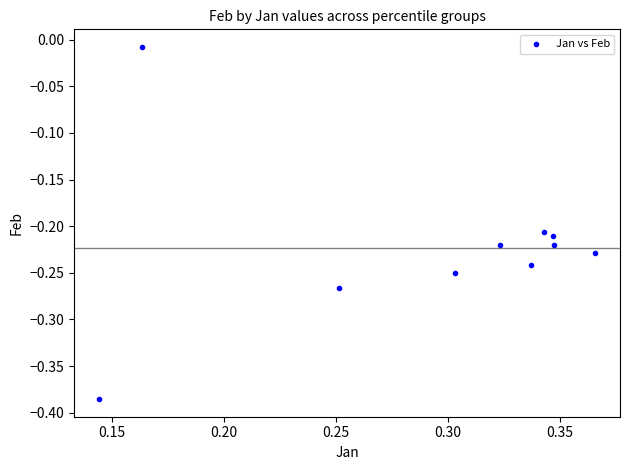

What is the range of Y values (max minus min)?

0.4